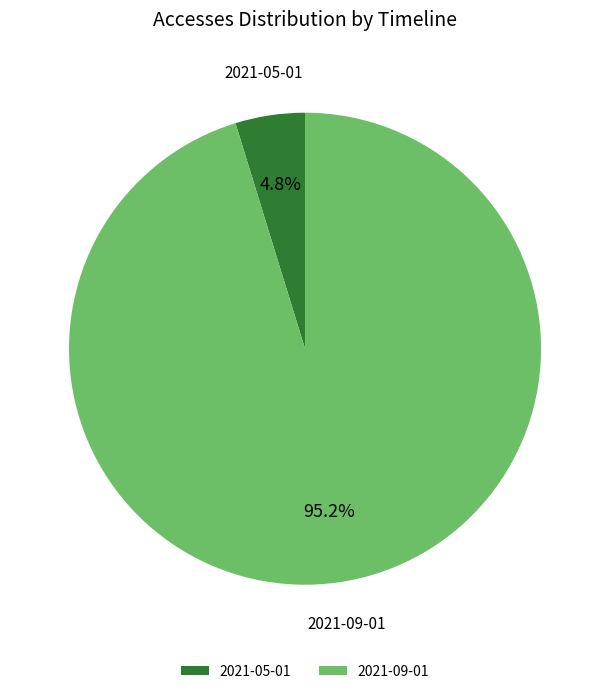

Which slice is the smallest?

2021-05-01